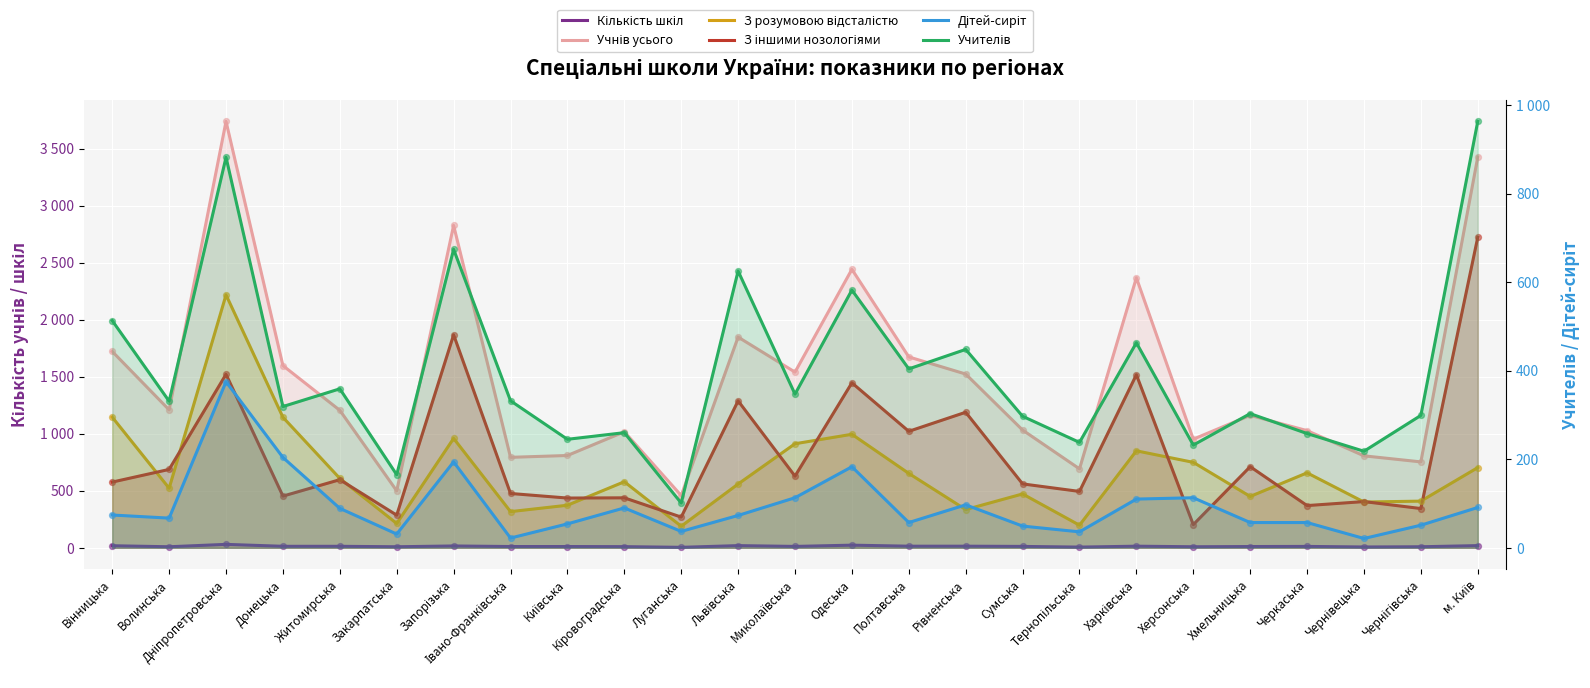

Is the value of Учителів at Херсонська greater than the value of Учнів усього at Львівська?

No